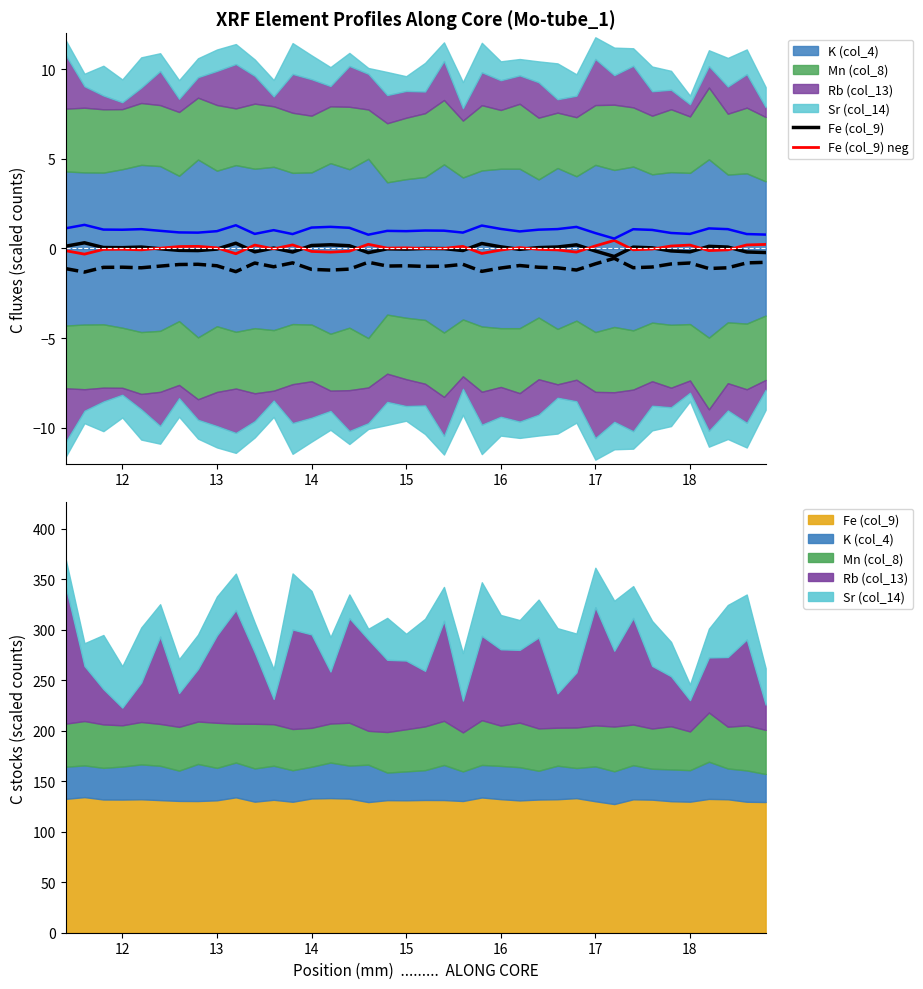

How many data points in Fe (col_9) are less than 0?

18